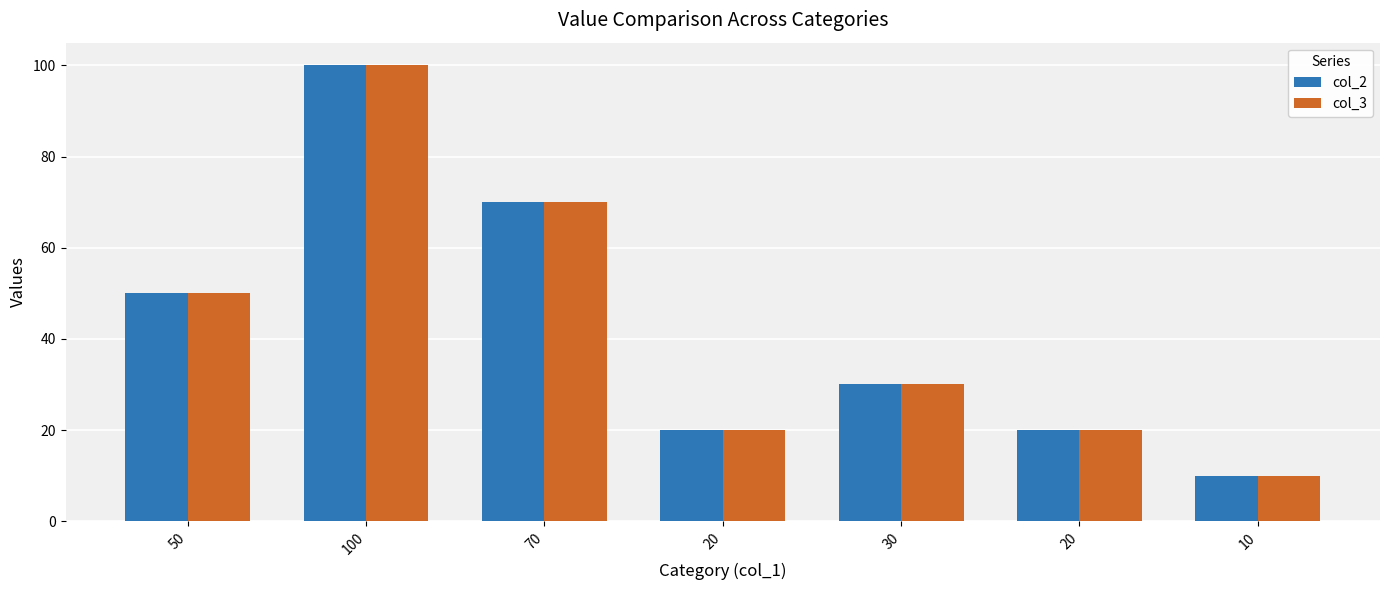

What are all the series names shown in the legend?

col_2, col_3